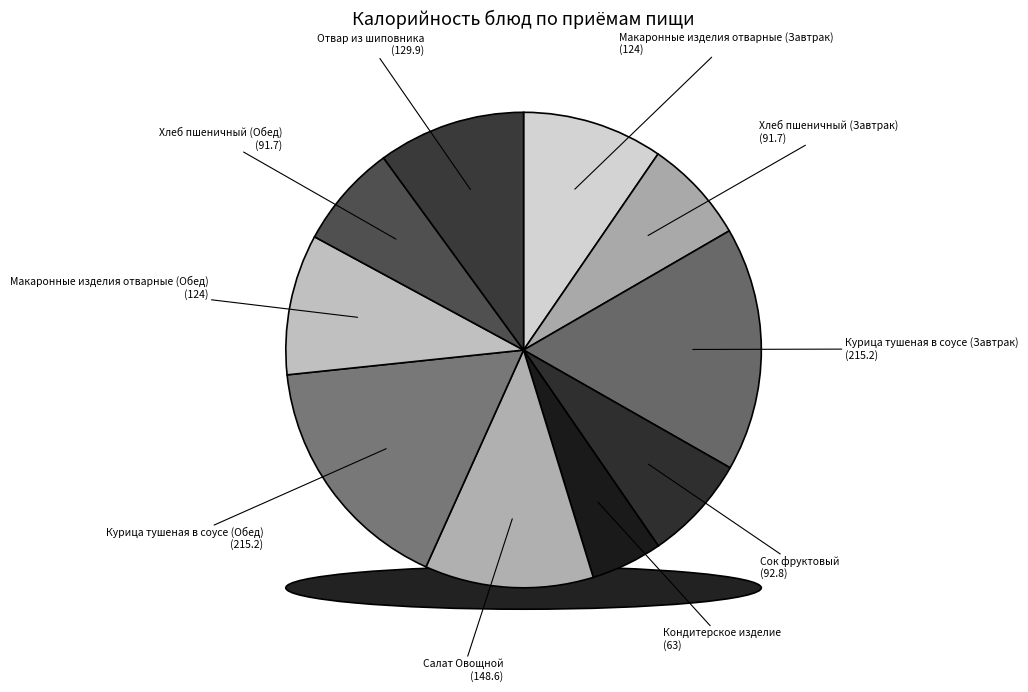

Count the number of slices in the pie.

10